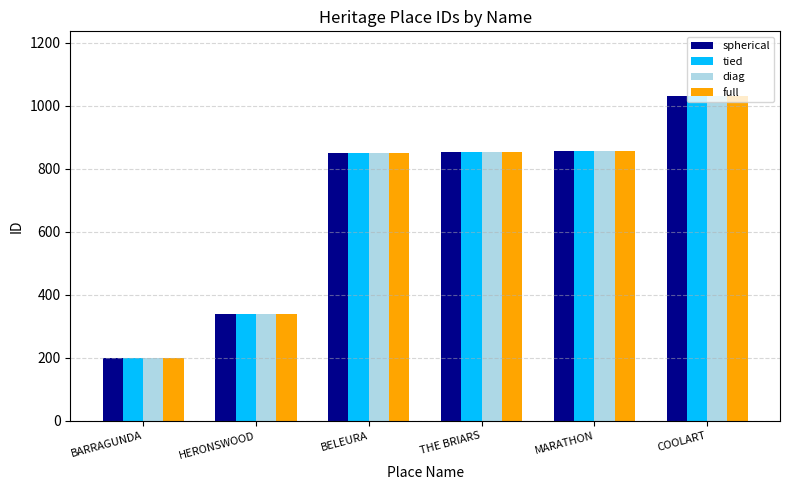

What is the difference between the maximum and second lowest values in the tied series?

691